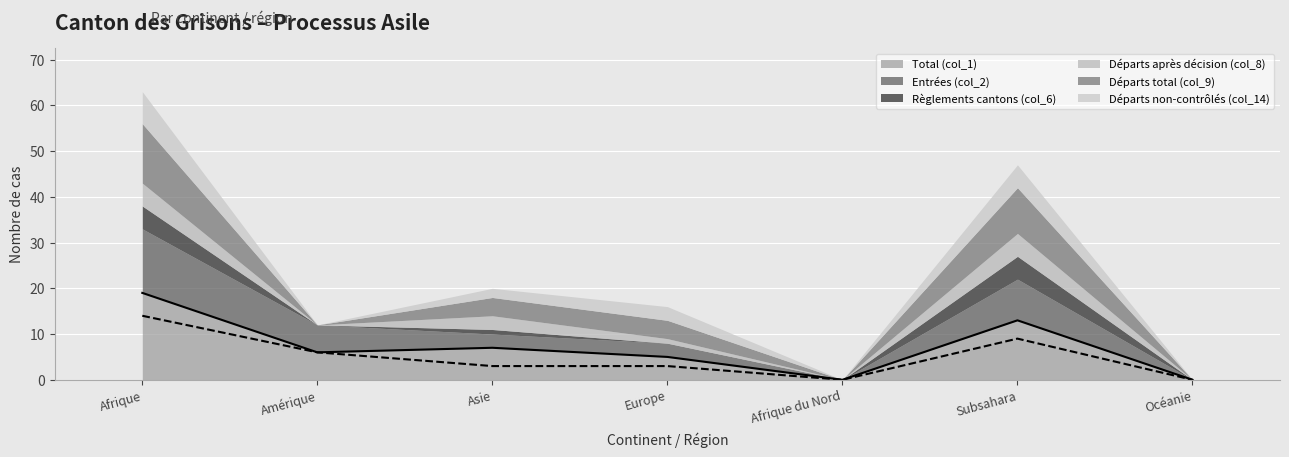

True or false: Règlements cantons (col_6) and Départs après décision (col_8) cross at least once.

False